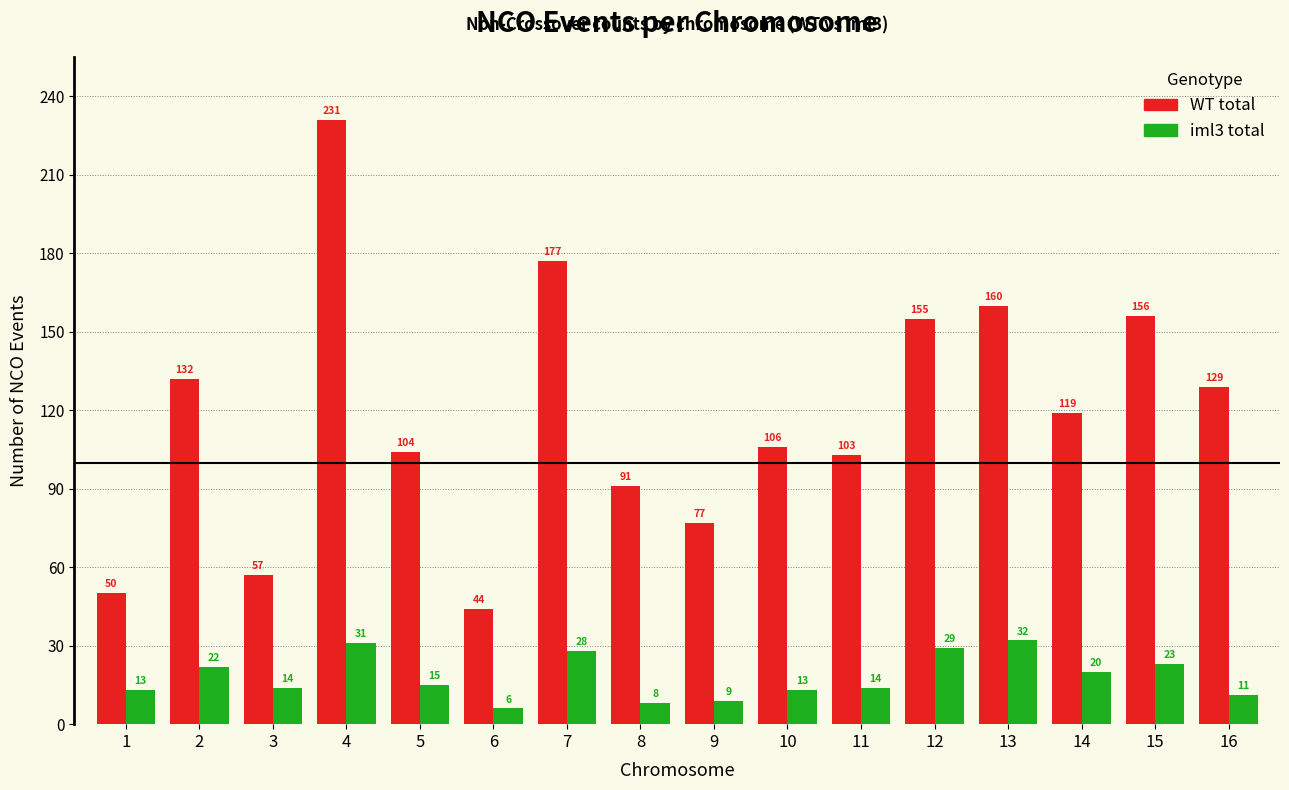

Reading left to right, list all the values displayed in this chart.

WT total: 1=50	2=132	3=57	4=231	5=104	6=44	7=177	8=91	9=77	10=106	11=103	12=155	13=160	14=119	15=156	16=129
iml3 total: 1=13	2=22	3=14	4=31	5=15	6=6	7=28	8=8	9=9	10=13	11=14	12=29	13=32	14=20	15=23	16=11